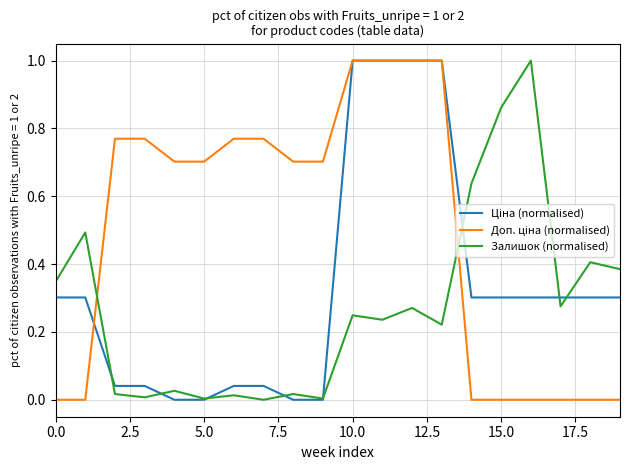

What is the greatest value displayed?

1.0